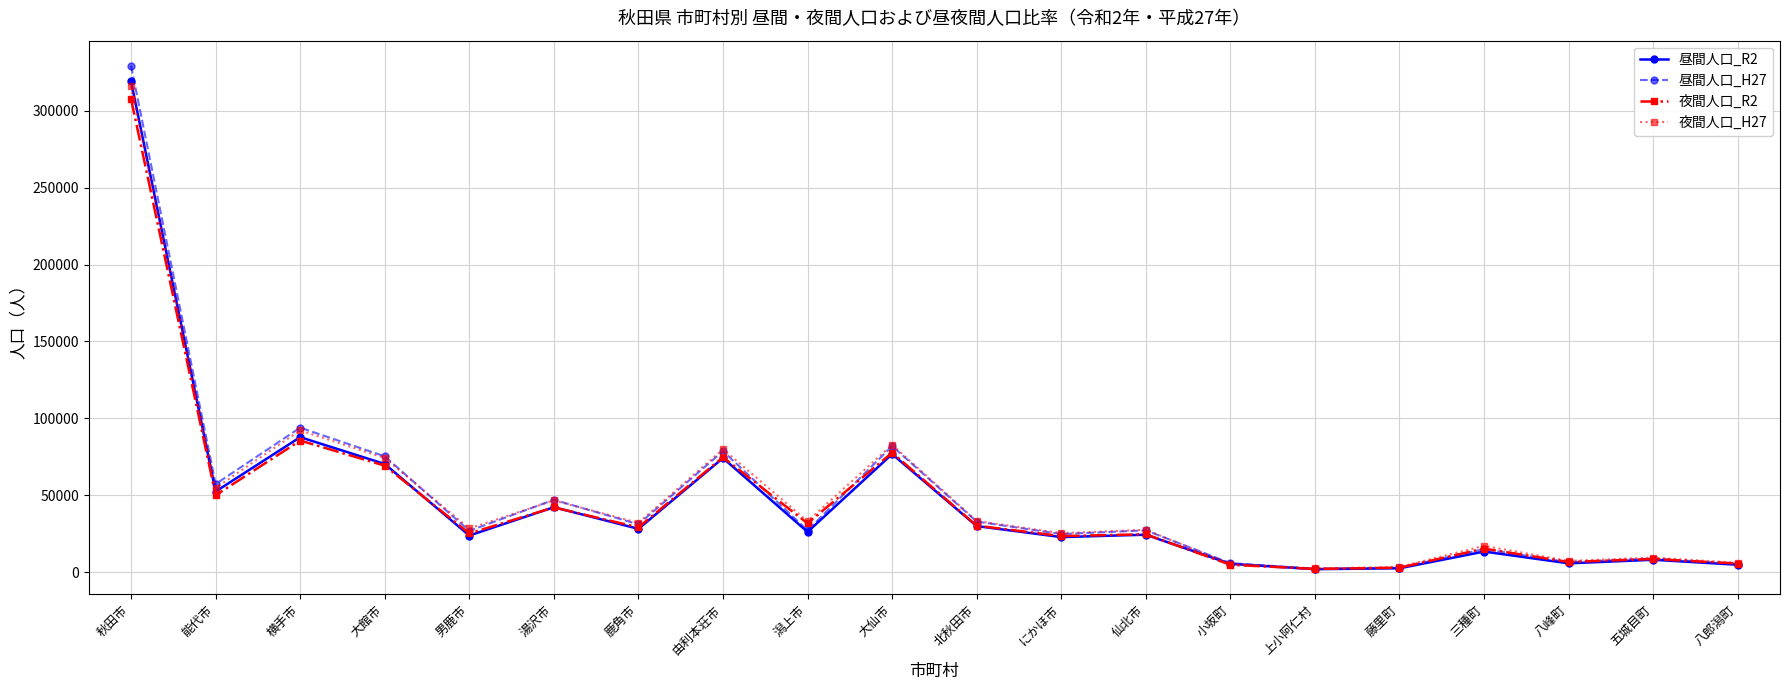

What is the value of the 夜間人口_H27 point at the 9th from the left?

33083